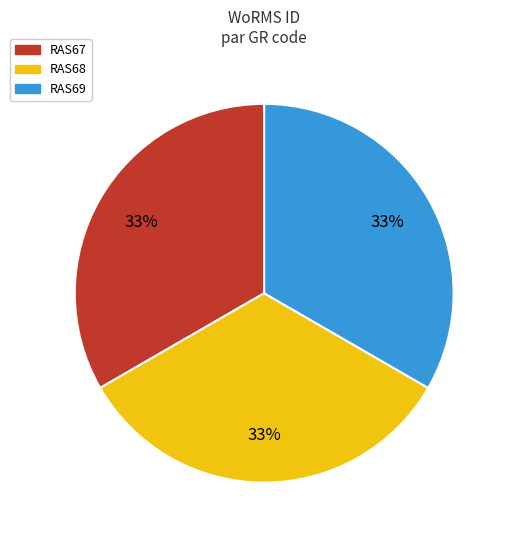

To the nearest percent, what is the combined percentage of RAS67 and RAS68?

67%